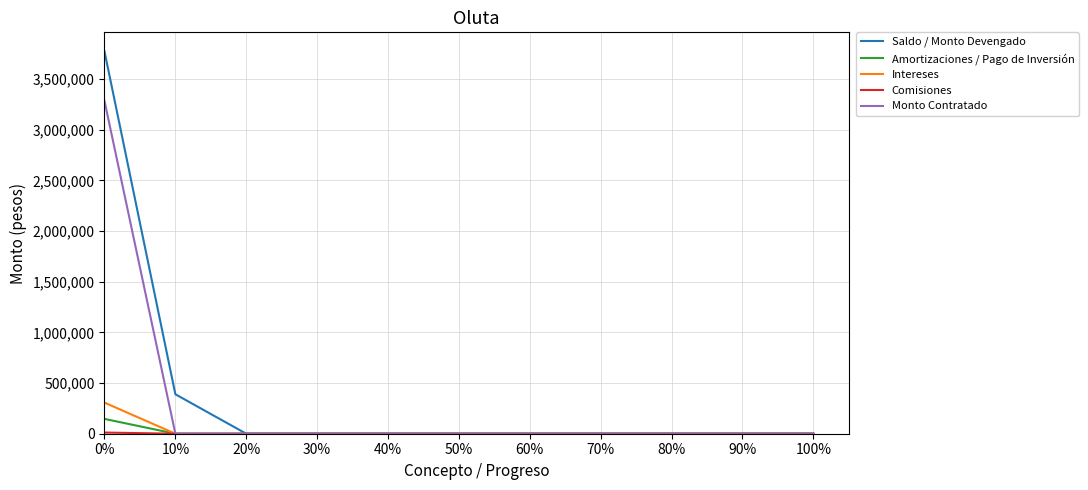

Which series has the largest range (max minus min)?

Saldo / Monto Devengado